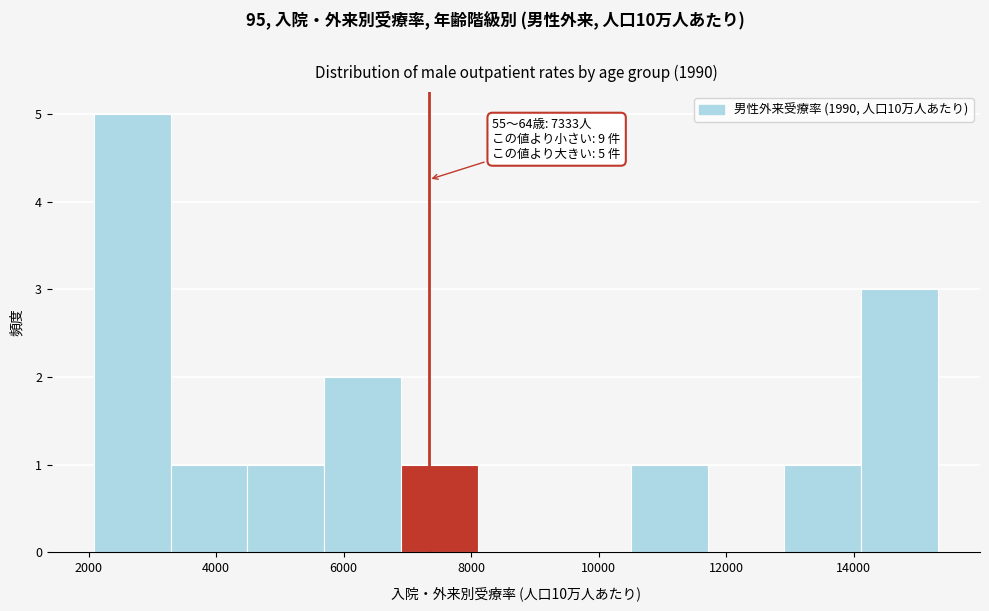

Over which range of the x-axis is the bar tallest?

2000 to 3200